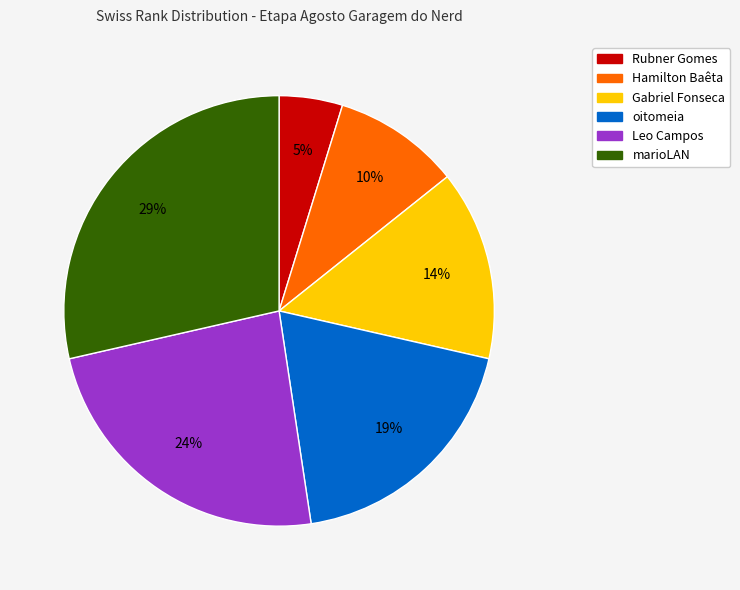

The oitomeia slice represents 8% of the pie. True or false?

False